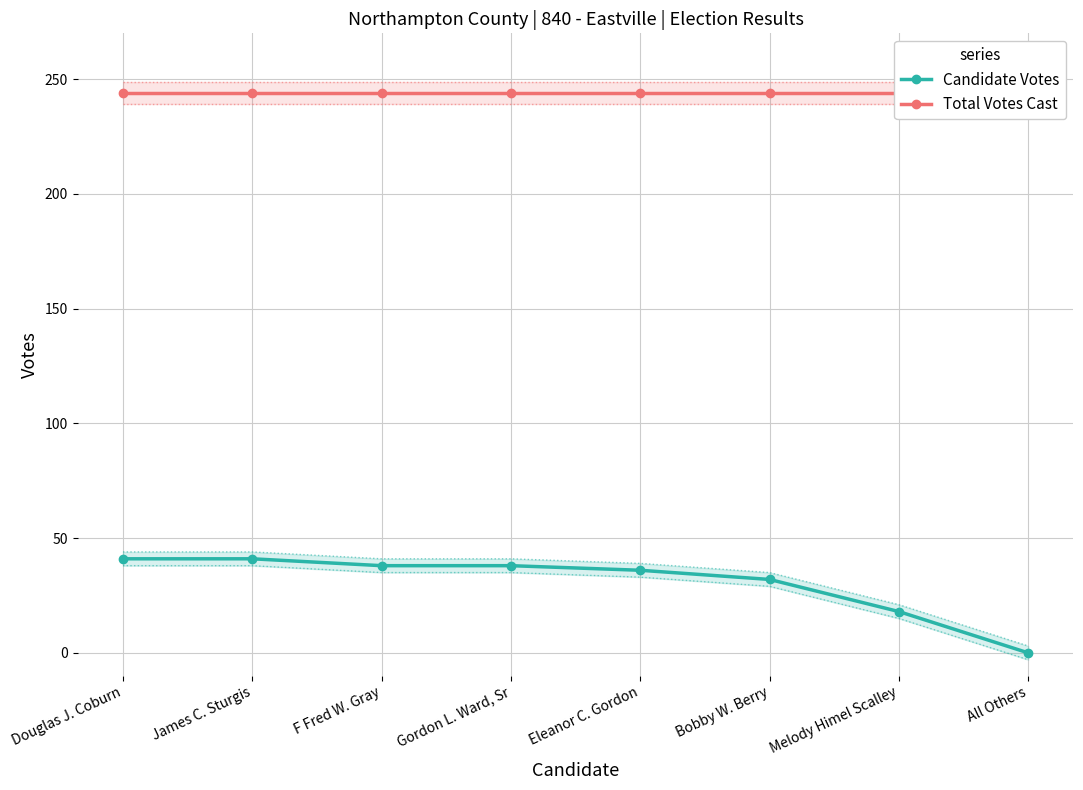

Which label corresponds to the largest value in the chart?

Douglas J. Coburn